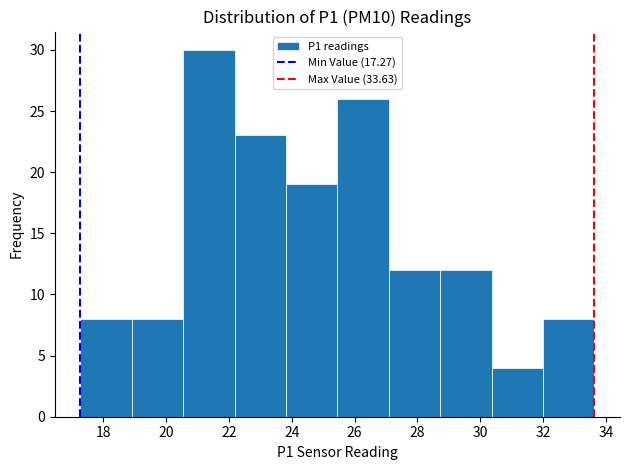

Reading left to right, transcribe this chart: for each bar, give the range it covers on the x-axis and its height. Neither the bar edges nor the heights are printed on the chart, so give them approximately, as read against the axes.

17.2 to 19.0: 8
19.0 to 20.6: 8
20.6 to 22.2: 30
22.2 to 23.8: 23
23.8 to 25.4: 19
25.4 to 27.0: 26
27.0 to 28.8: 12
28.8 to 30.4: 12
30.4 to 32.0: 4
32.0 to 33.6: 8